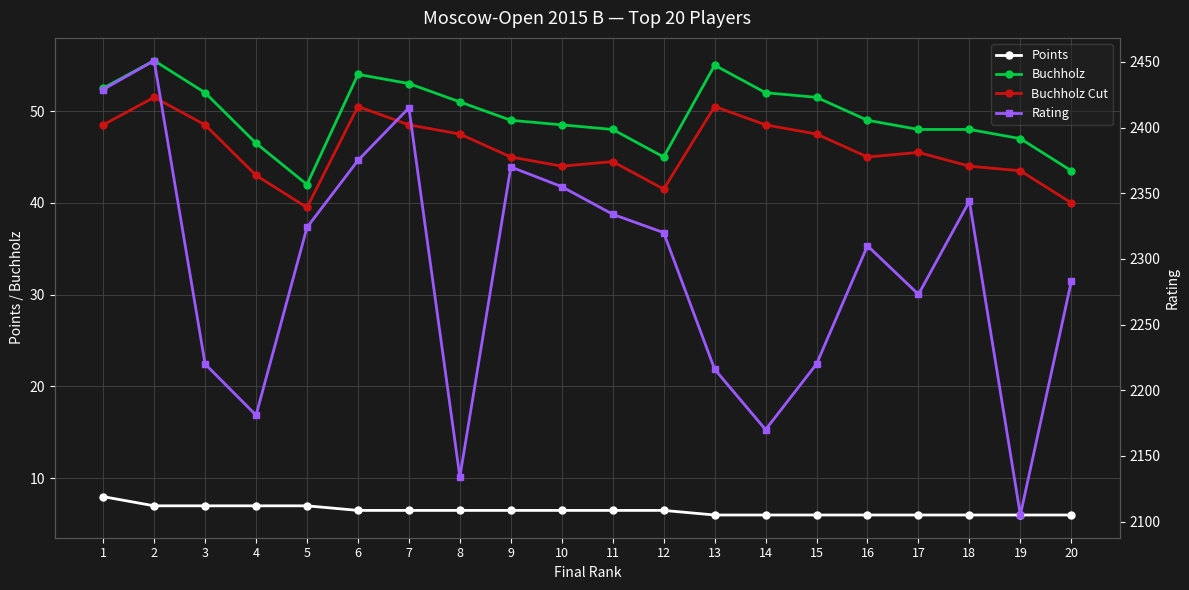

The value of Buchholz at 20 is 66.4. True or false?

False